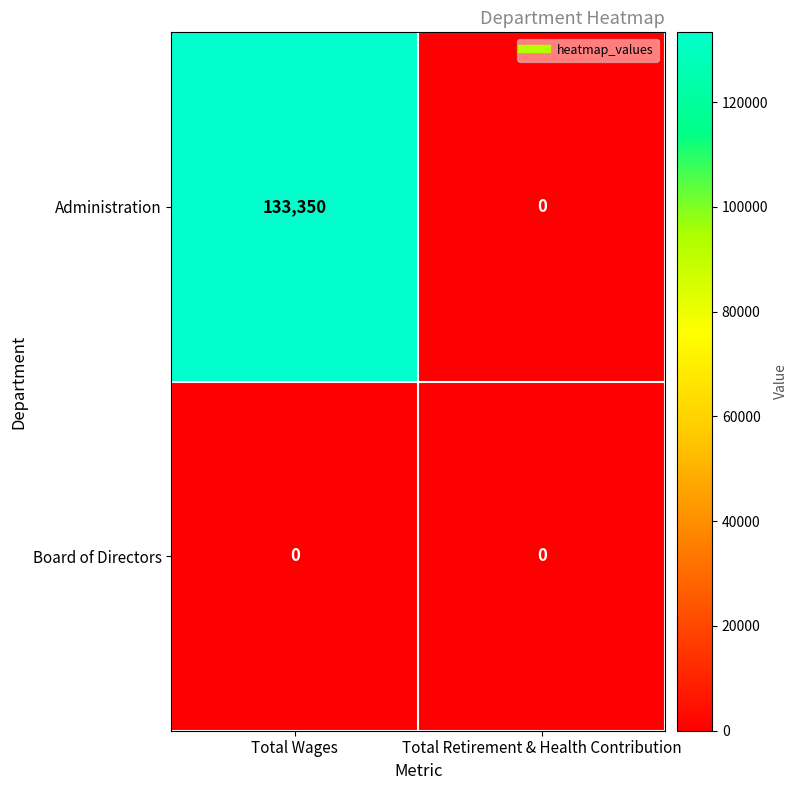

True or false: Administration has a value of 82071 at Total Wages.

False